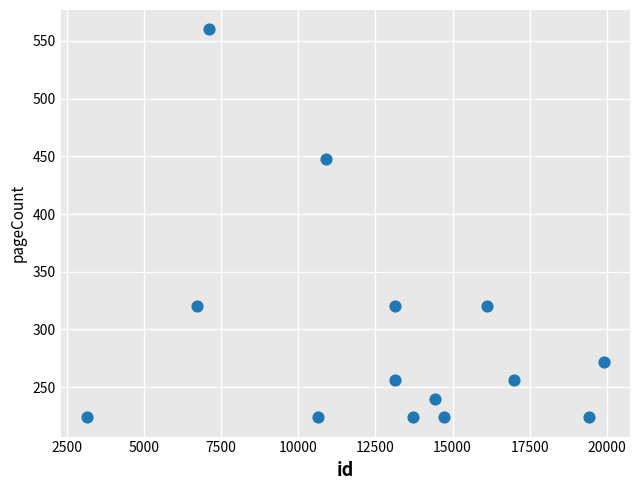

What is the range of X values (max minus min)?

16785